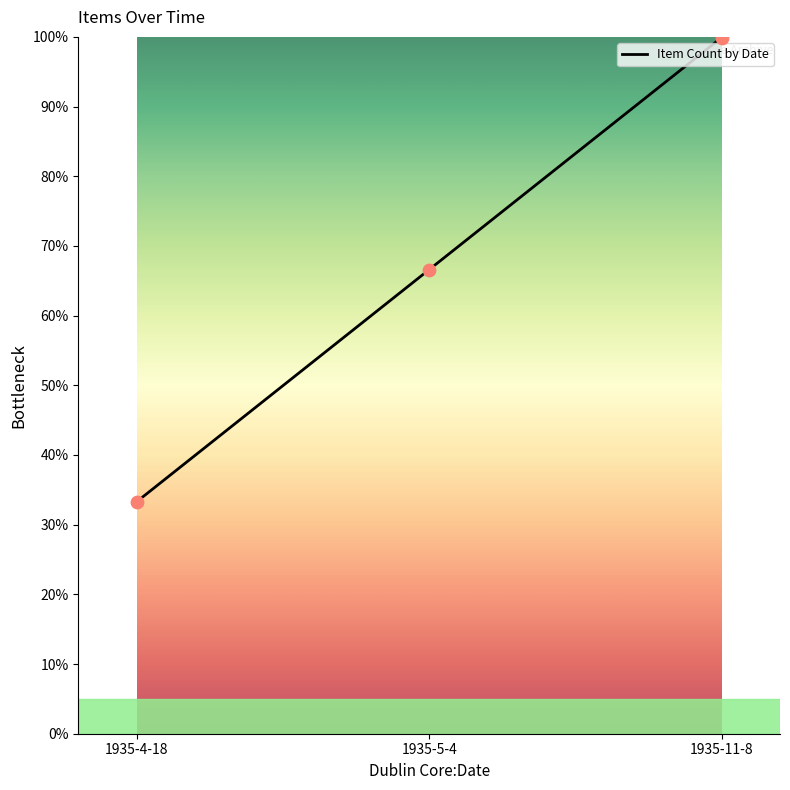

Which has a higher value, 1935-5-4 or 1935-11-8?

1935-11-8